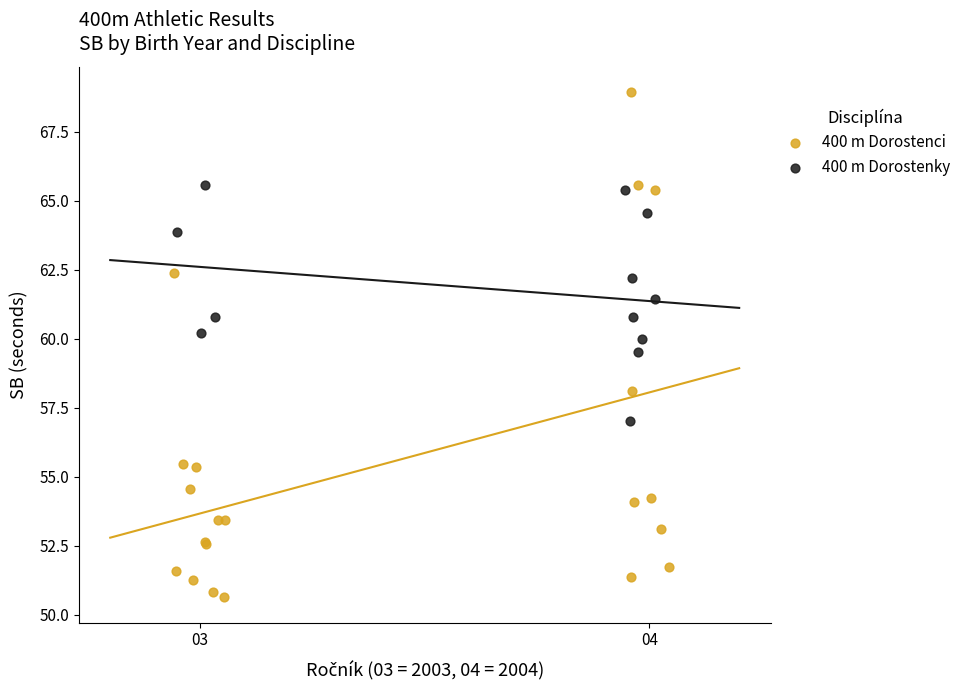

What are all the series names shown in the legend?

400 m Dorostenci, 400 m Dorostenky